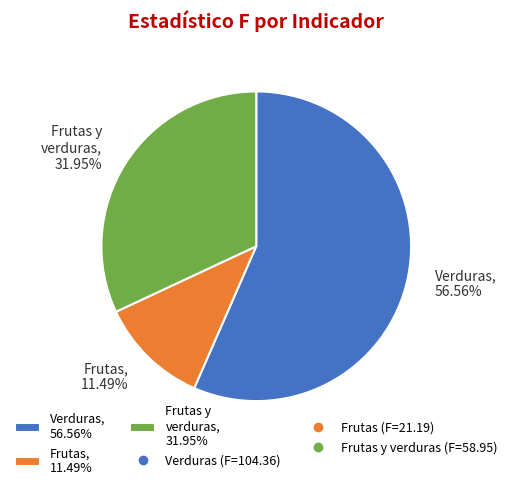

What is the ratio of the value at Frutas, 11.49% to the value at Frutas y verduras, 31.95%?

0.4